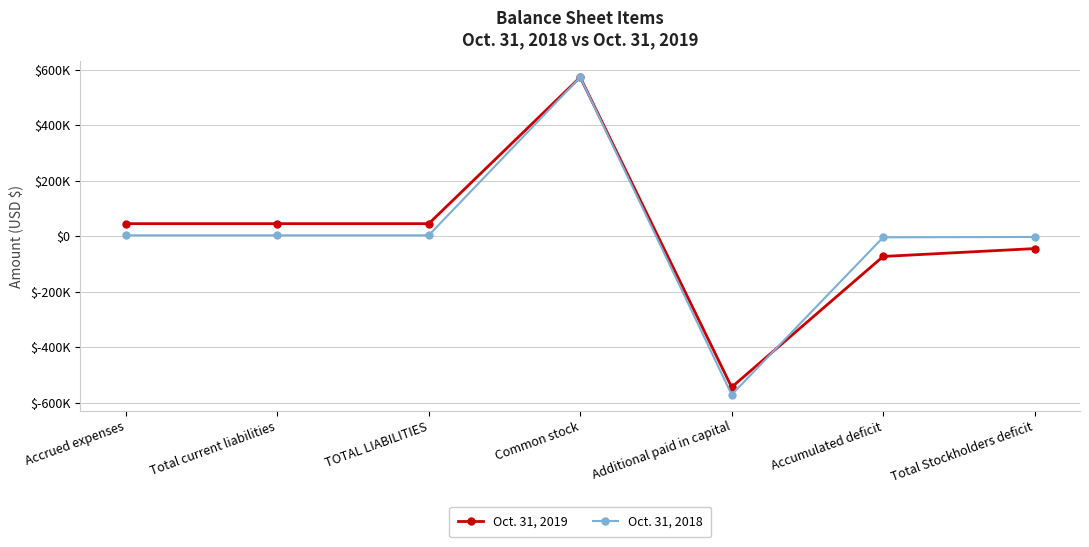

True or false: Oct. 31, 2018 and Oct. 31, 2019 cross at least once.

True